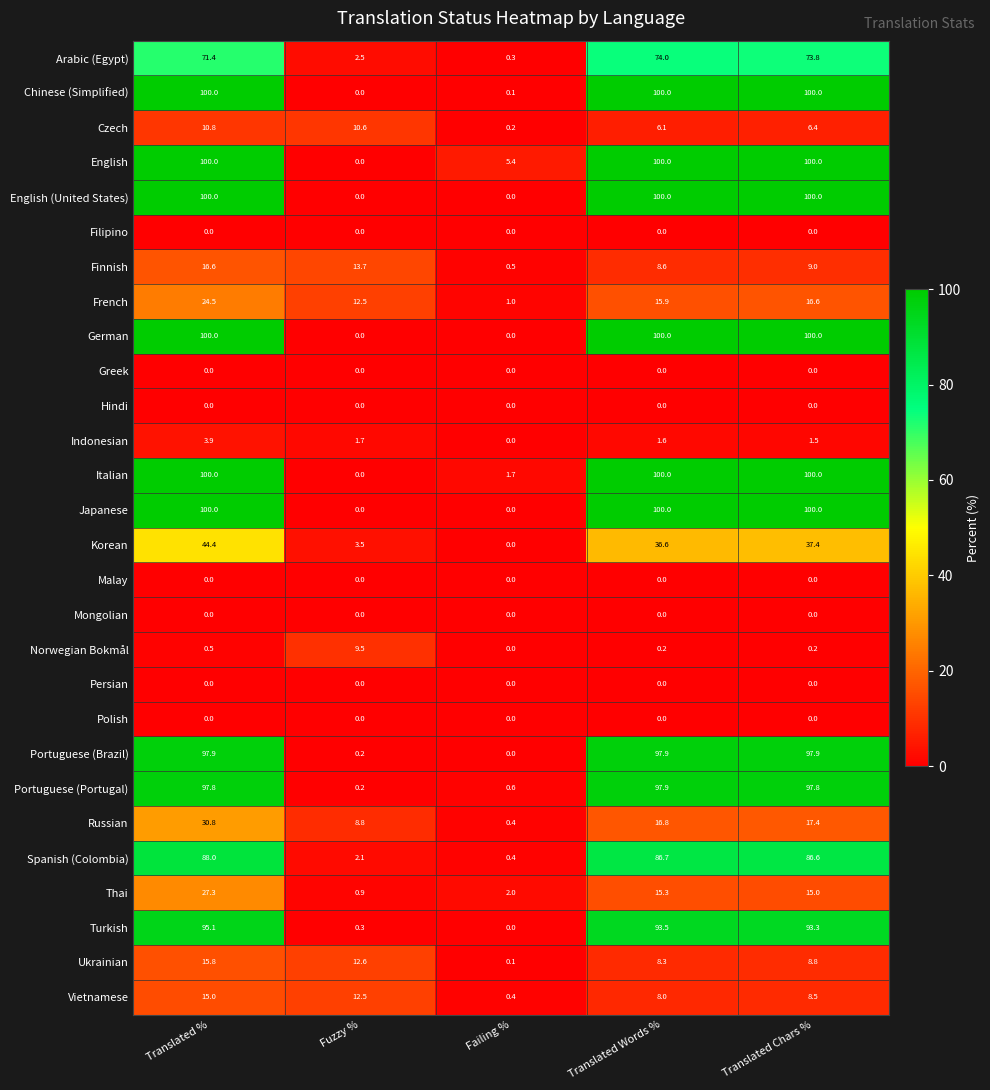

The value of Thai at Translated Chars % is 15.0. True or false?

True